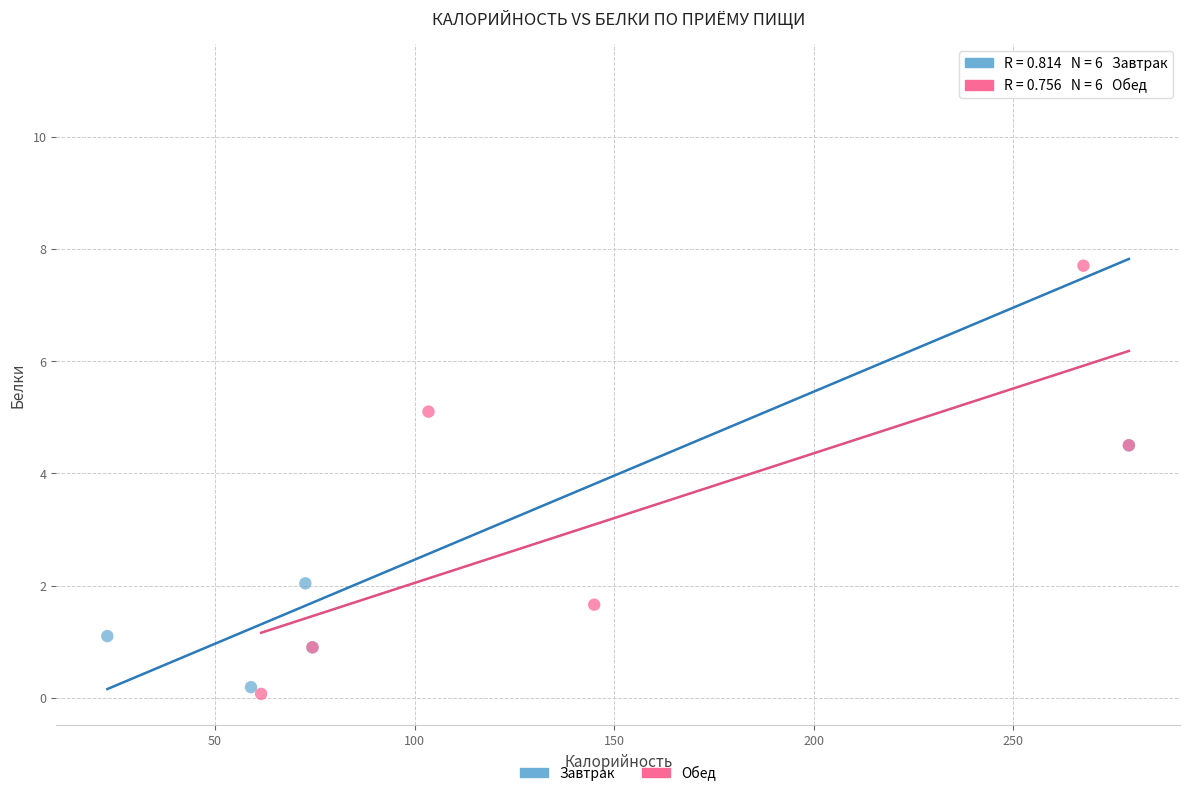

Which series has the widest spread of Y values?

Завтрак